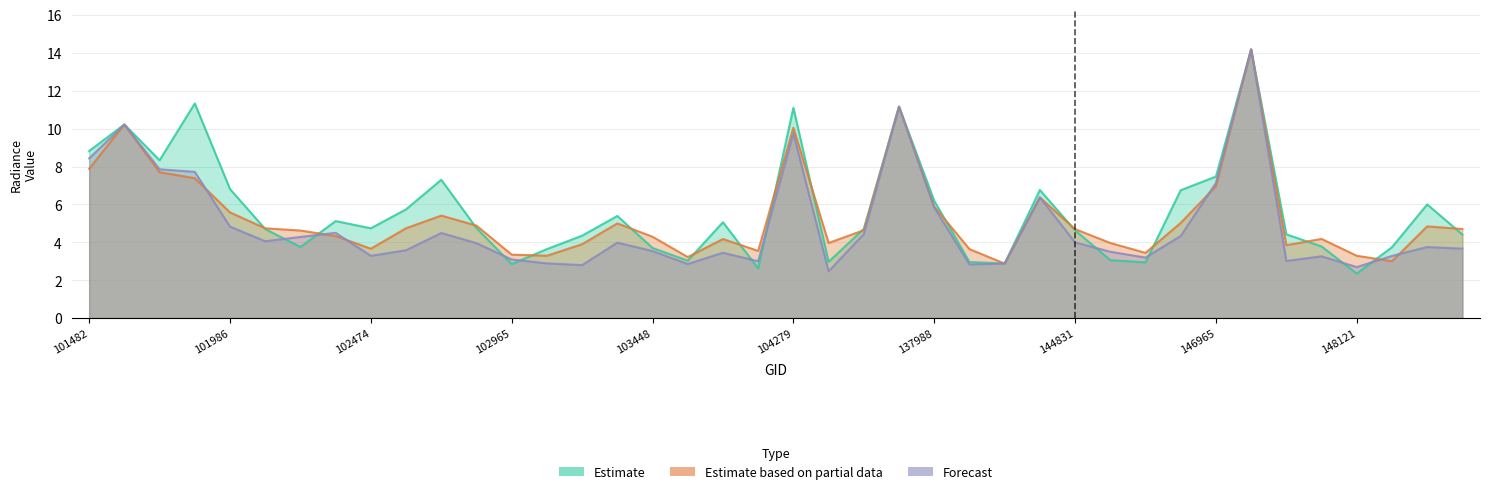

At which label does rade9_aggzone_norm first exceed 4?

101482